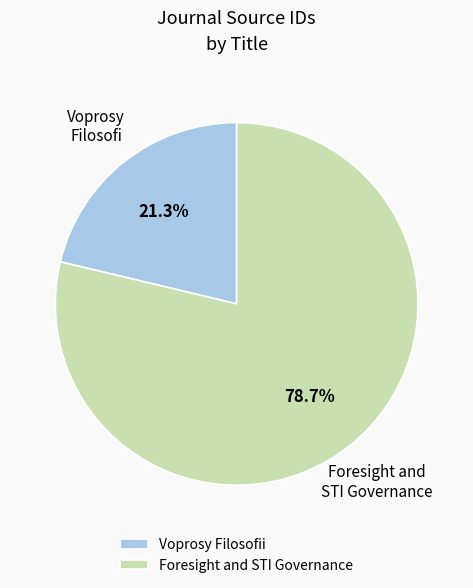

What is the smallest slice in the pie chart?

Voprosy Filosofii